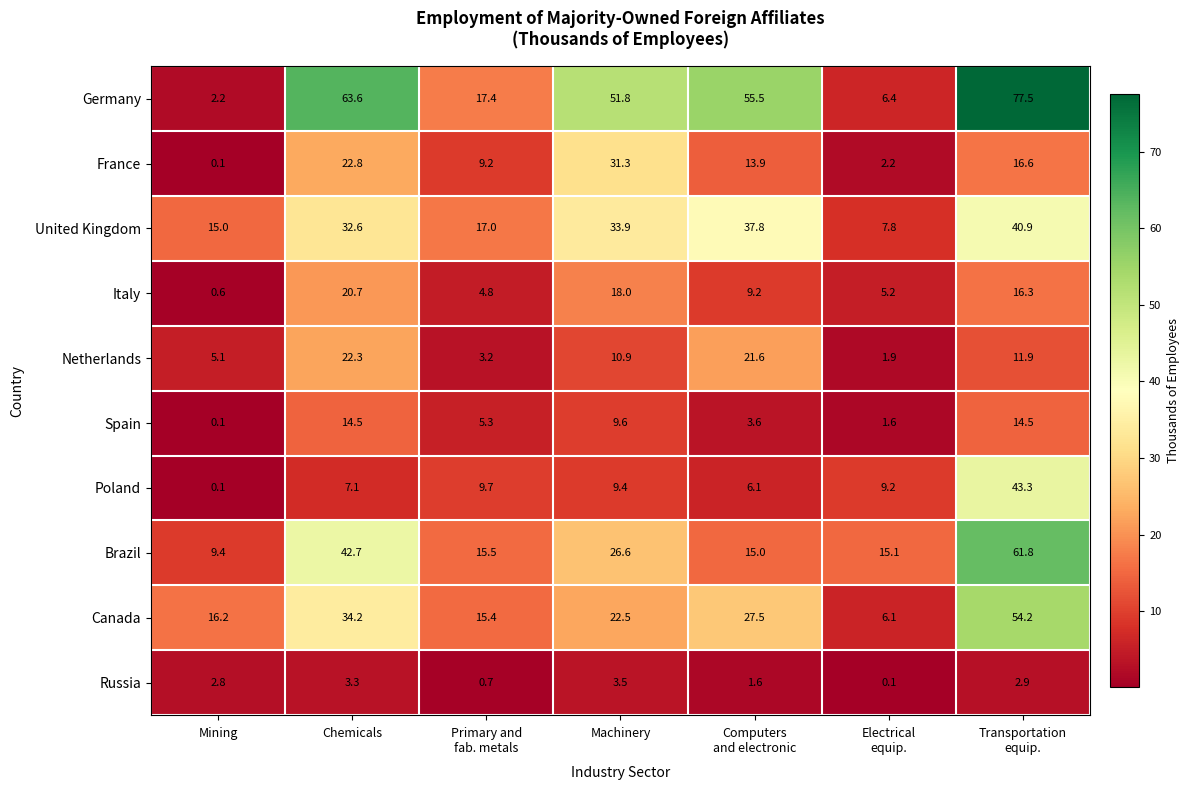

What is the difference between the second highest and minimum values in the Canada series?

28.1